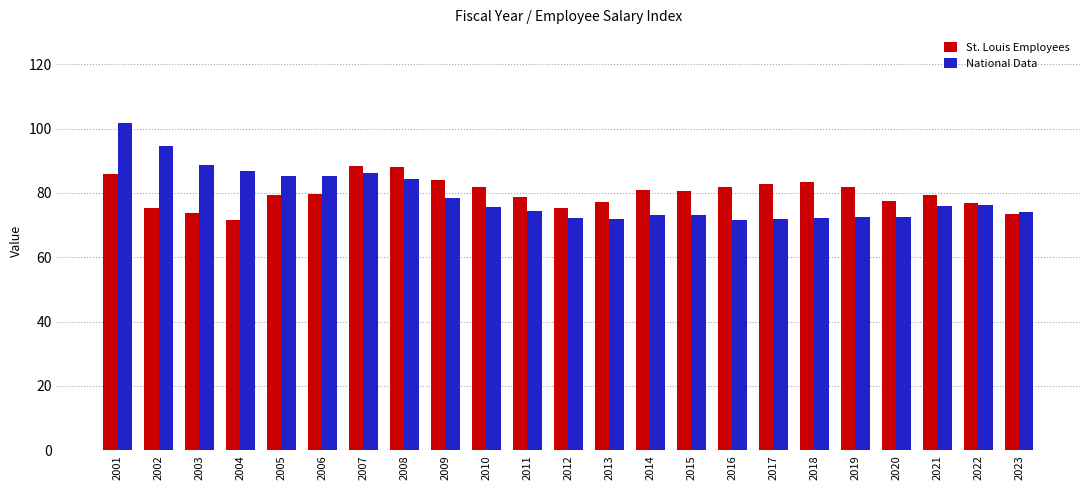

The value of National Data at 2022 is 134.5. True or false?

False